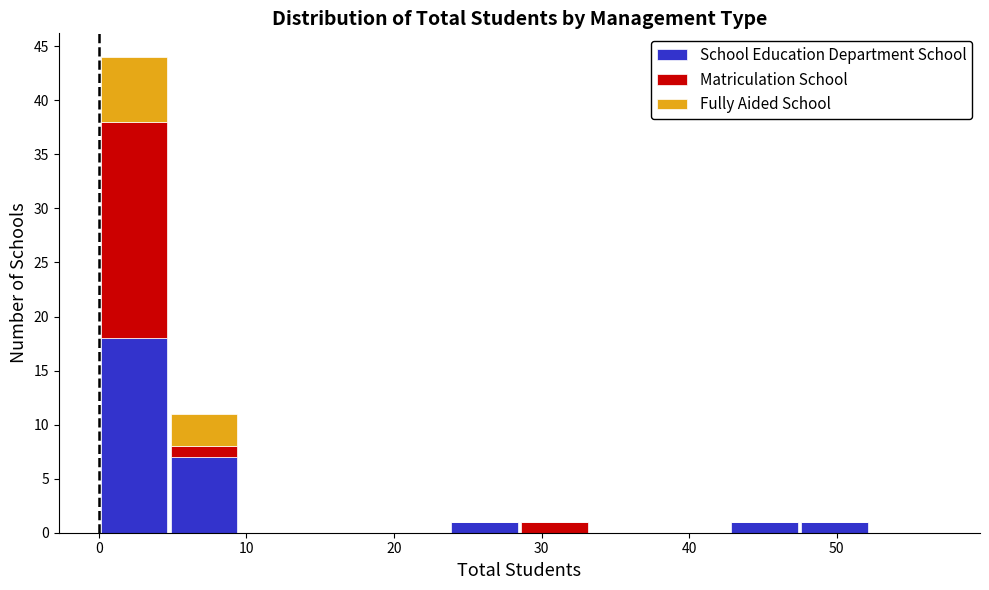

What is the total height of the stacked bar covering 29 to 33 on the x-axis? Neither the bar edges nor the heights are printed on the chart, so give them approximately, as read against the axes.

1